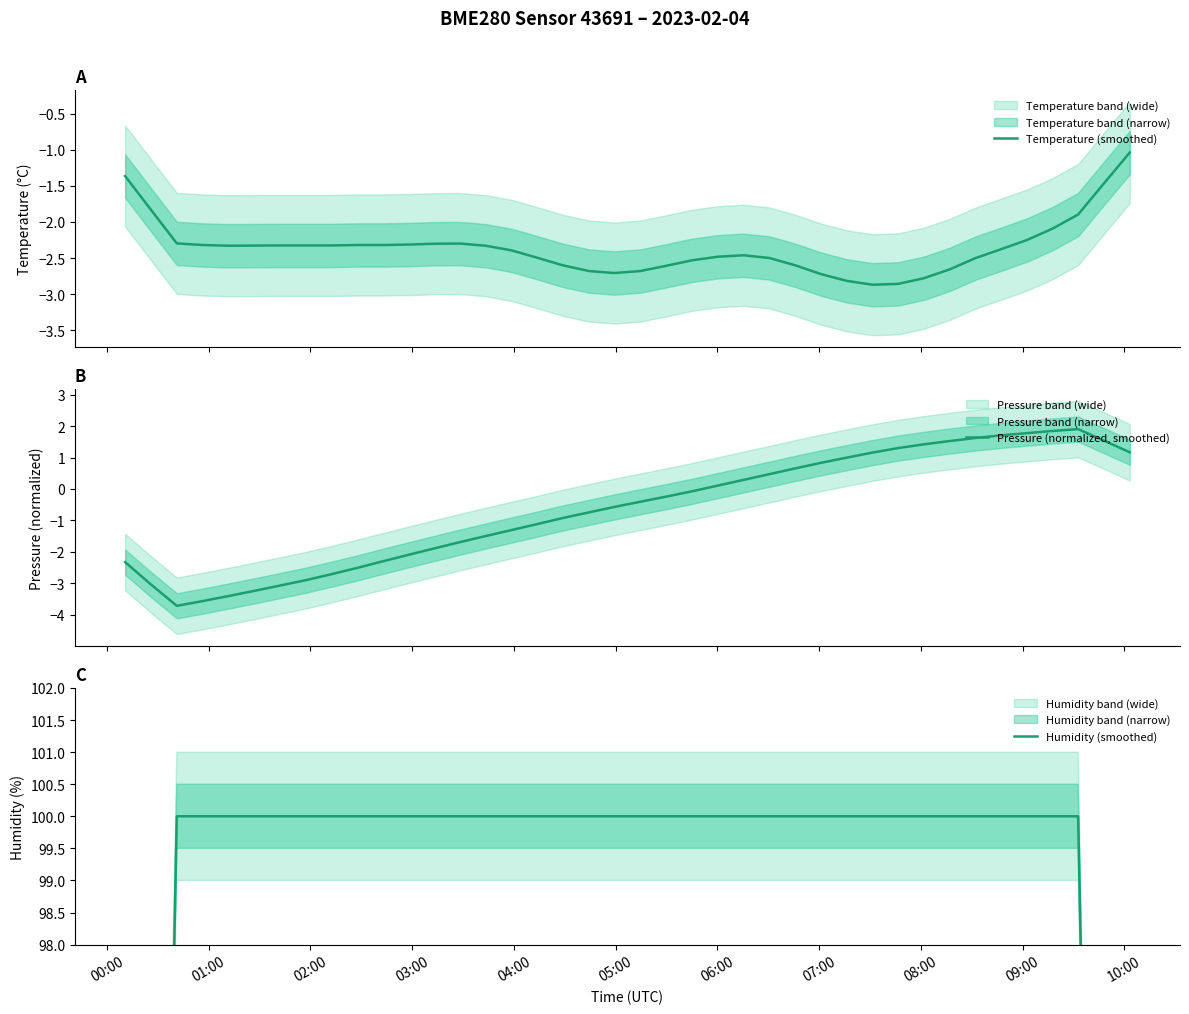

What is the difference between the maximum and minimum values in the Temperature (smoothed) series?

1.8